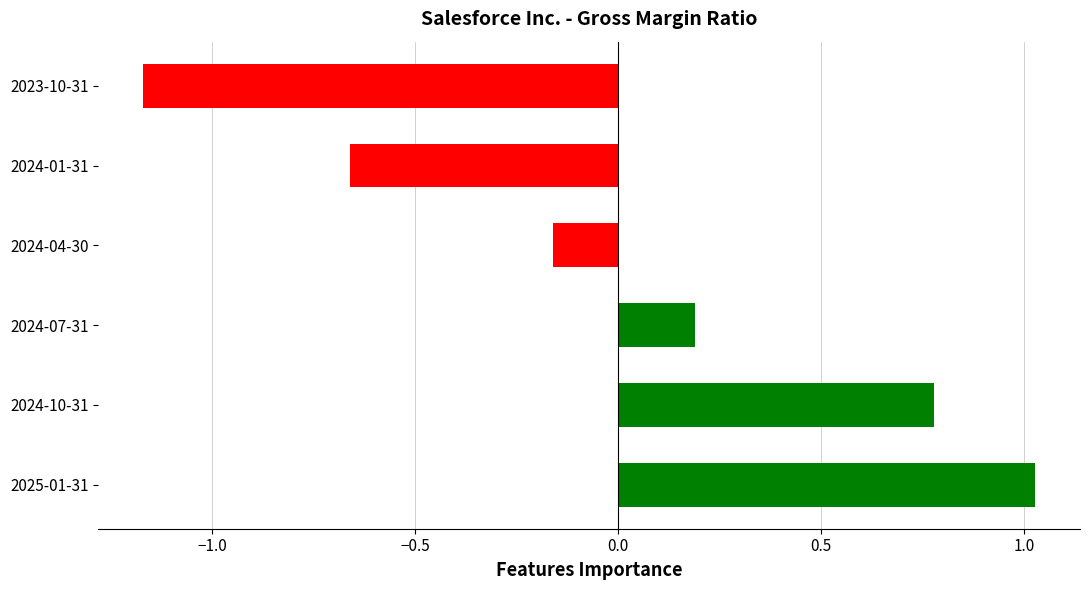

Which has a higher value, 2024-10-31 or 2024-01-31?

2024-10-31